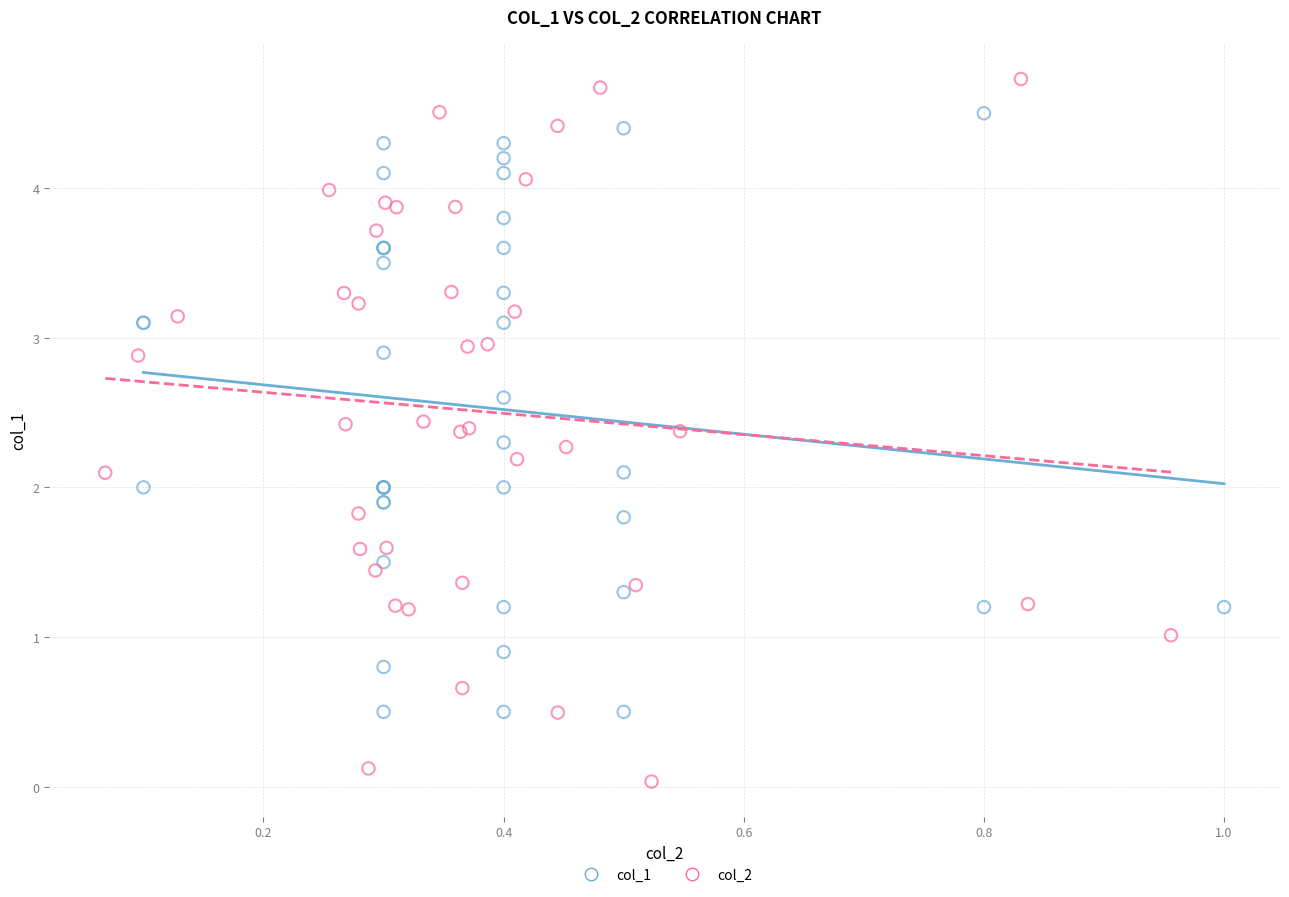

Which series has the widest spread of Y values?

col_2